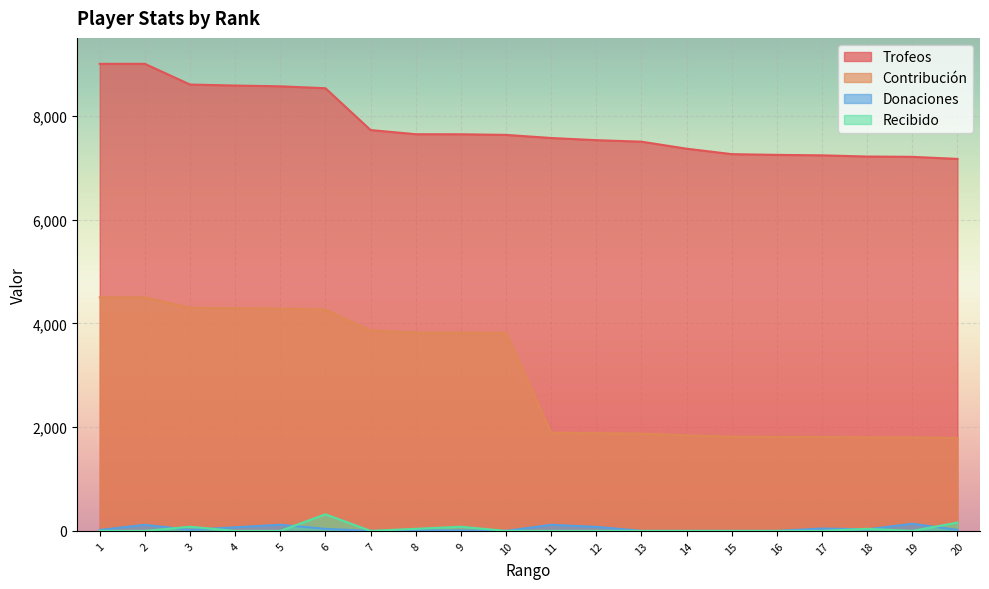

At which label does Contribución reach its peak?

1